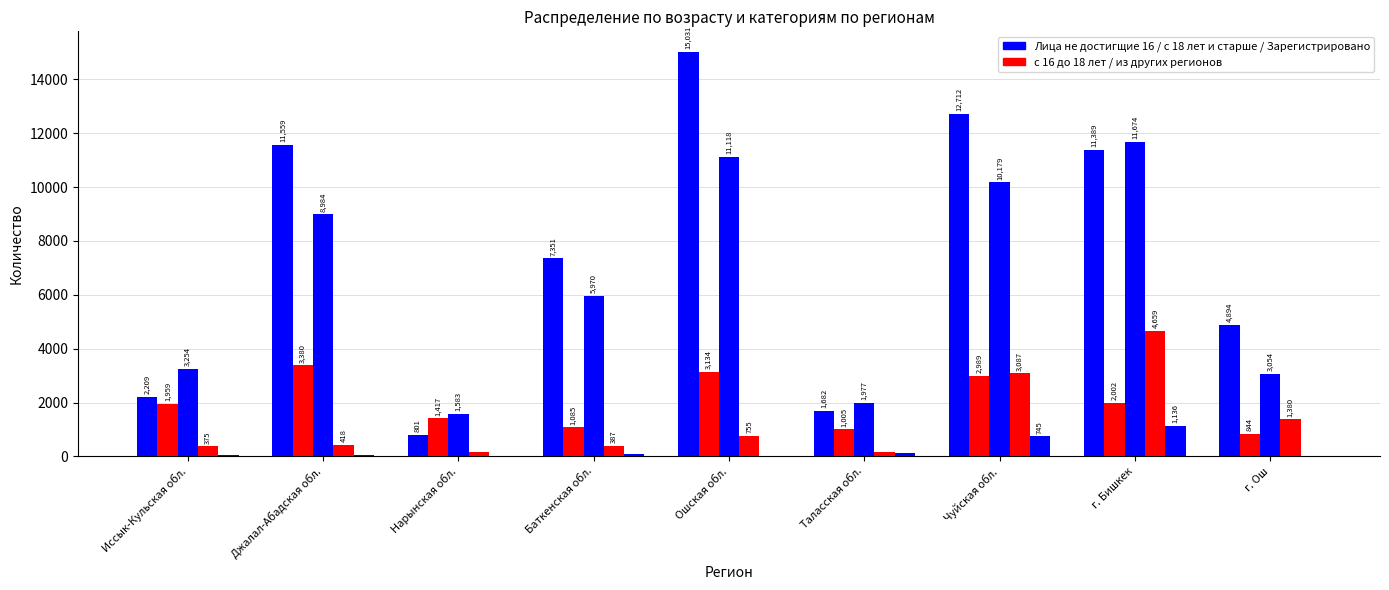

The с 16 до 18 лет series shows 2002 at г. Бишкек. True or false?

True